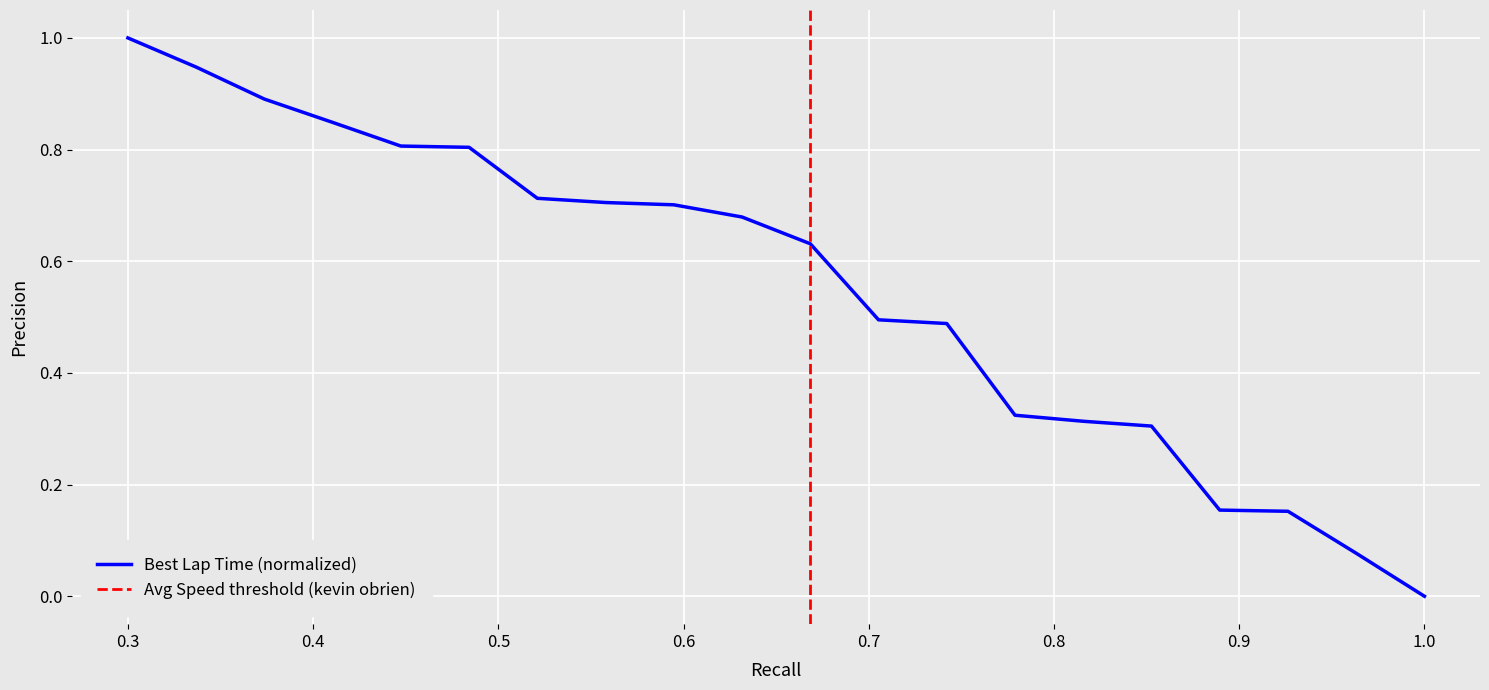

Reading left to right, list all the values displayed in this chart.

1.0	0.9	0.9	0.8	0.8	0.8	0.7	0.7	0.7	0.7	0.6	0.5	0.5	0.3	0.3	0.3	0.2	0.2	0.1	0.0